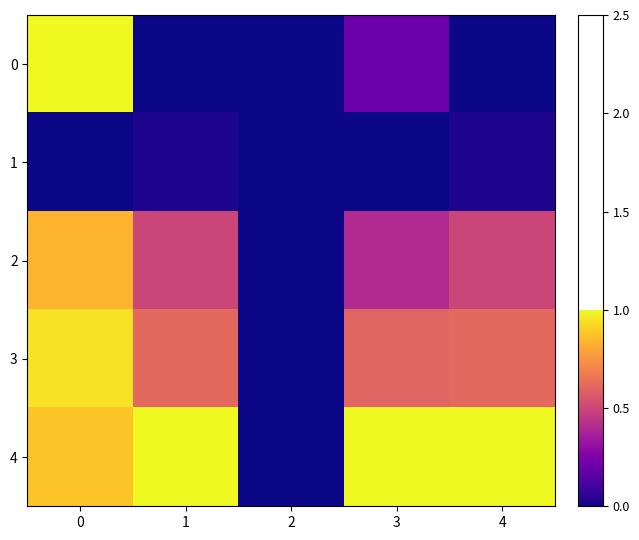

List the series in order of their peak value, lowest first.

1, 2, 3, 0, 4